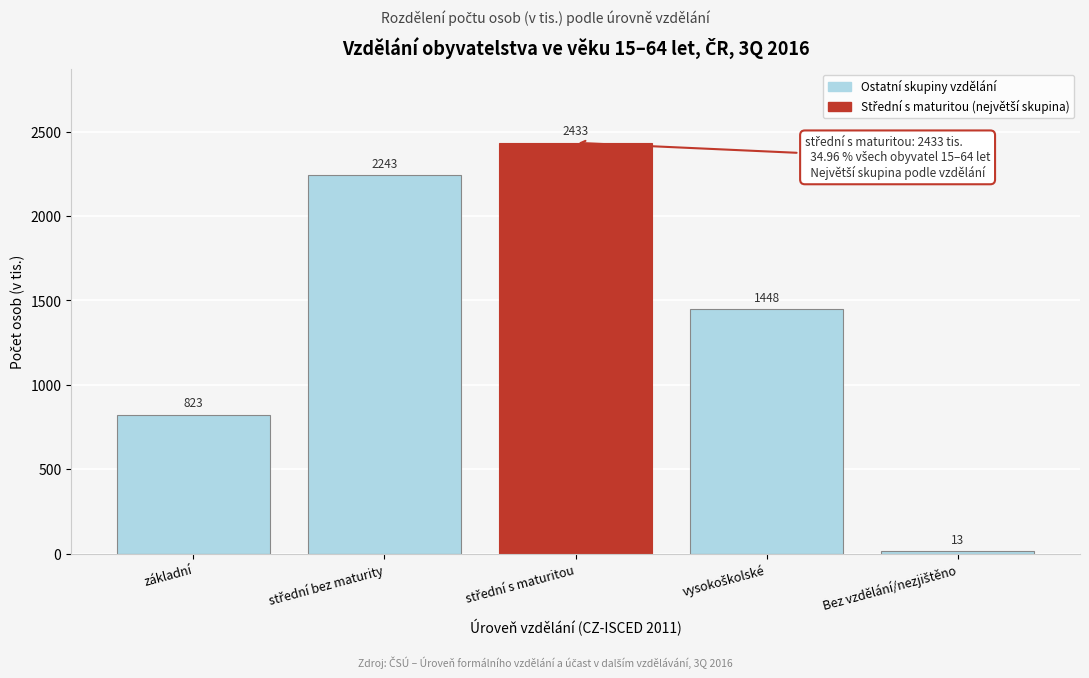

The value at základní is 823.4. True or false?

True